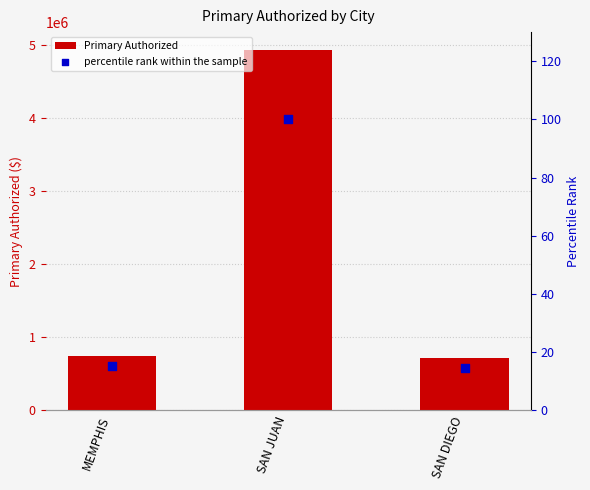

Which series has the largest Y range (max minus min)?

Primary Authorized